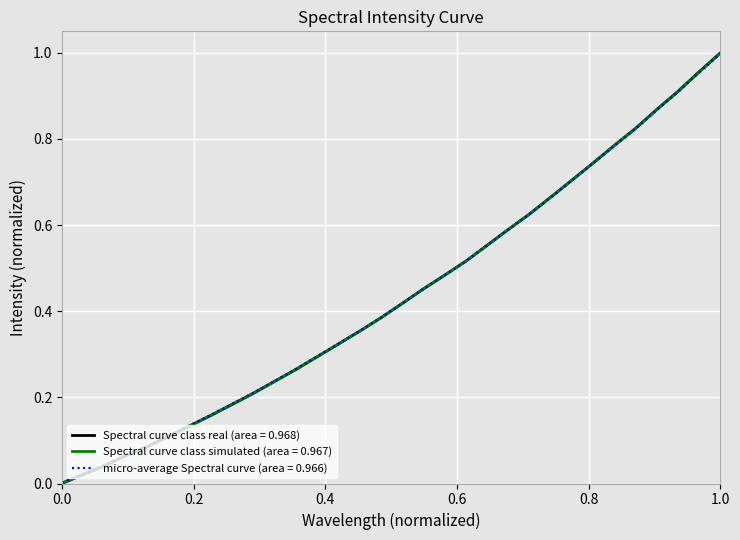

List the series in order of their overall mean, lowest first.

Spectral curve class real (area = 0.968), Spectral curve class simulated (area = 0.967), micro-average Spectral curve (area = 0.966)